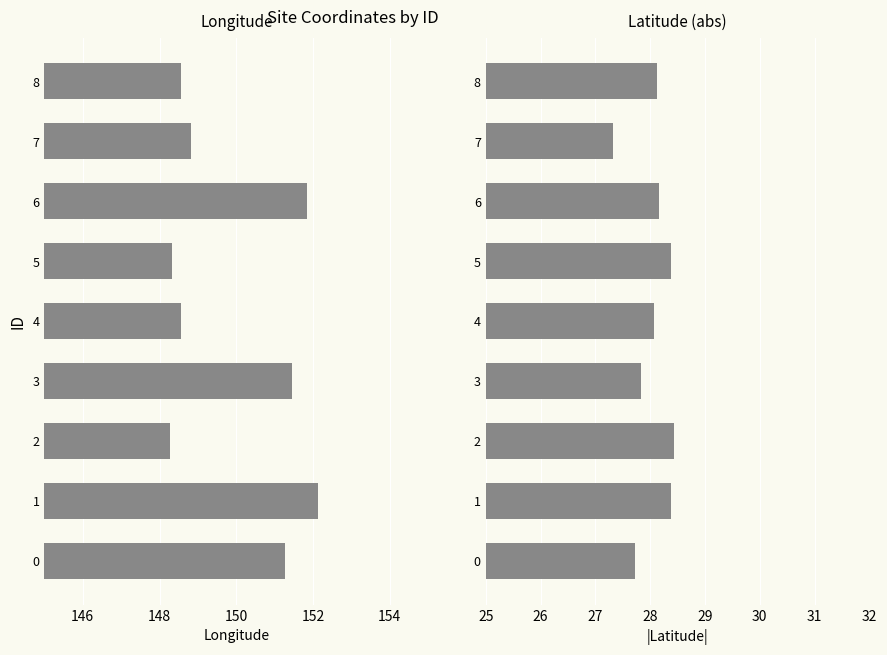

What is the sum of all Longitude values?

1349.3